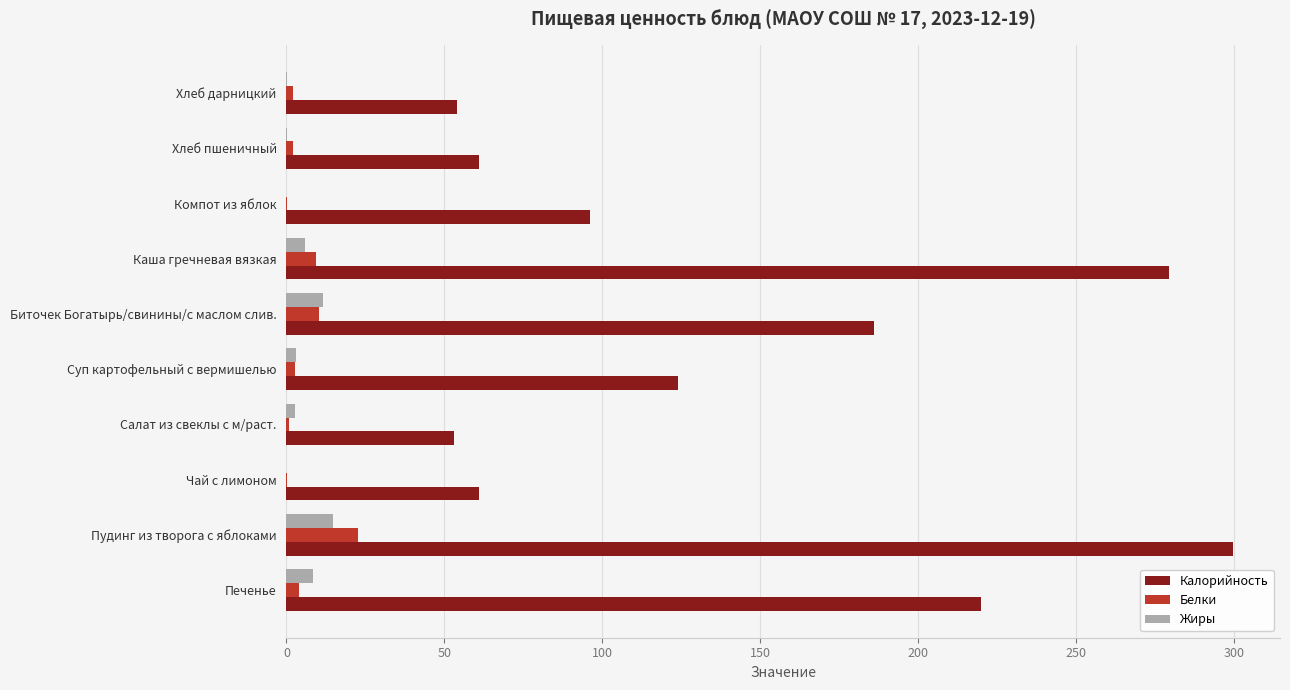

What is the sum of all Белки values?

53.8